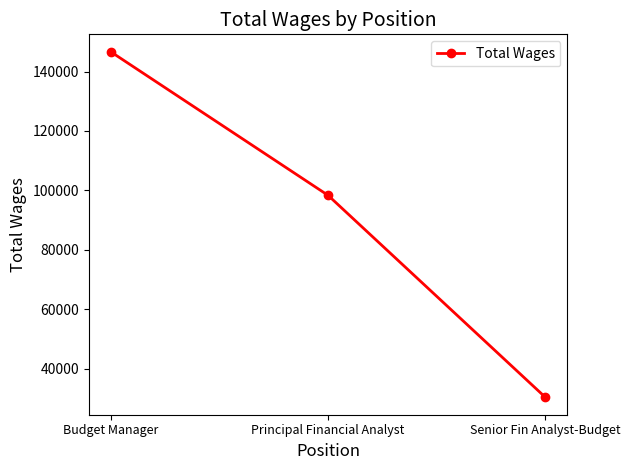

True or false: the data shows 131447 at Principal Financial Analyst.

False